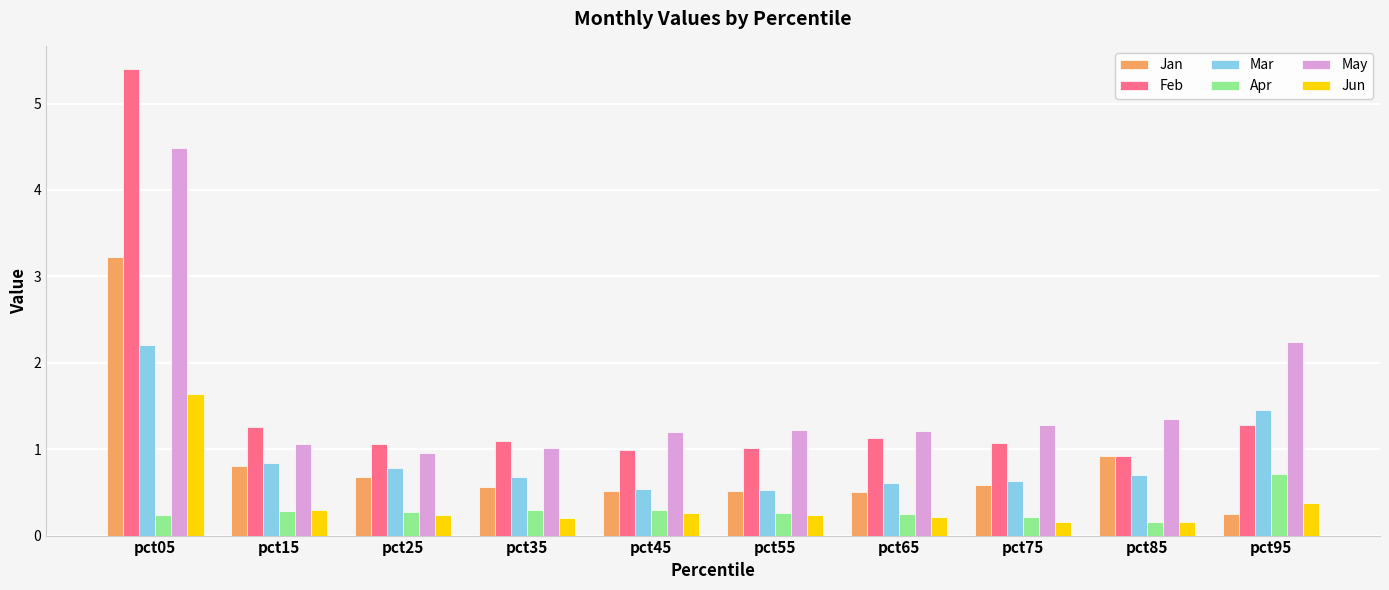

The Mar series shows 0.4 at pct35. True or false?

False